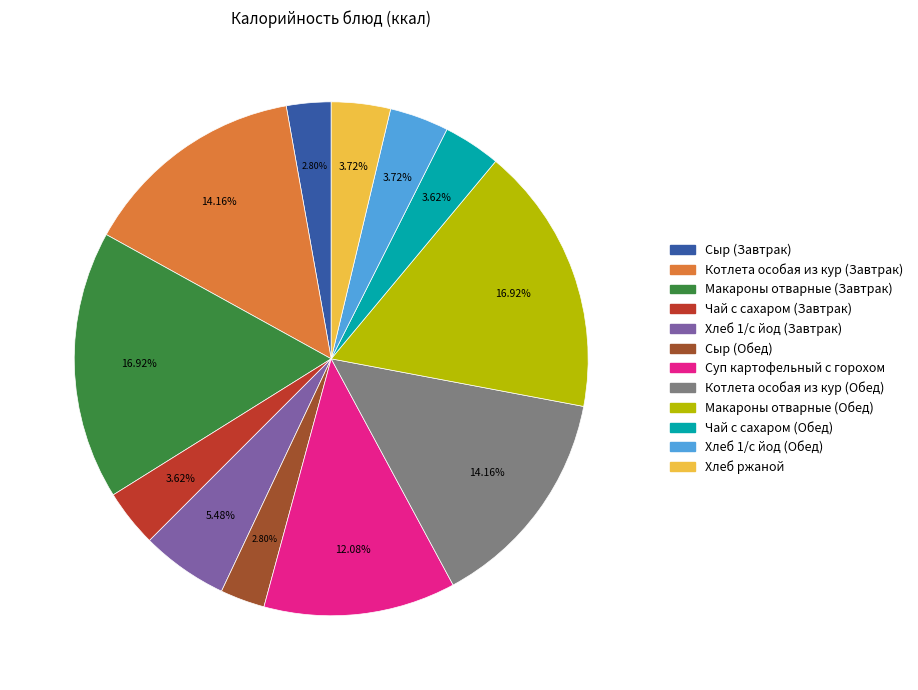

Between Чай с сахаром (Обед) and Хлеб 1/с йод (Завтрак), which is larger?

Хлеб 1/с йод (Завтрак)